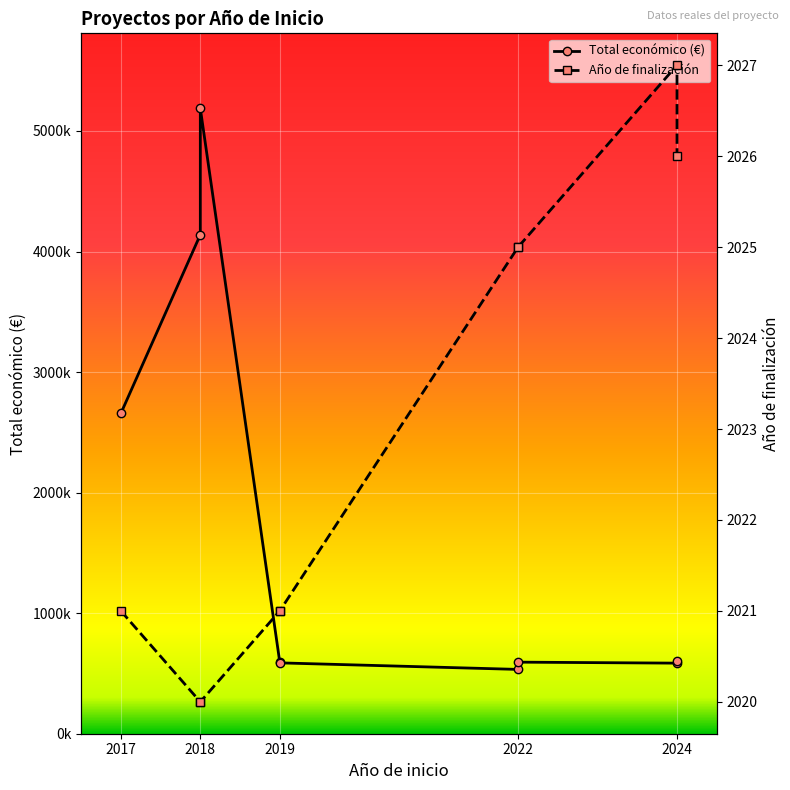

The value of Total económico (€) at 2019 is 1052881. True or false?

False